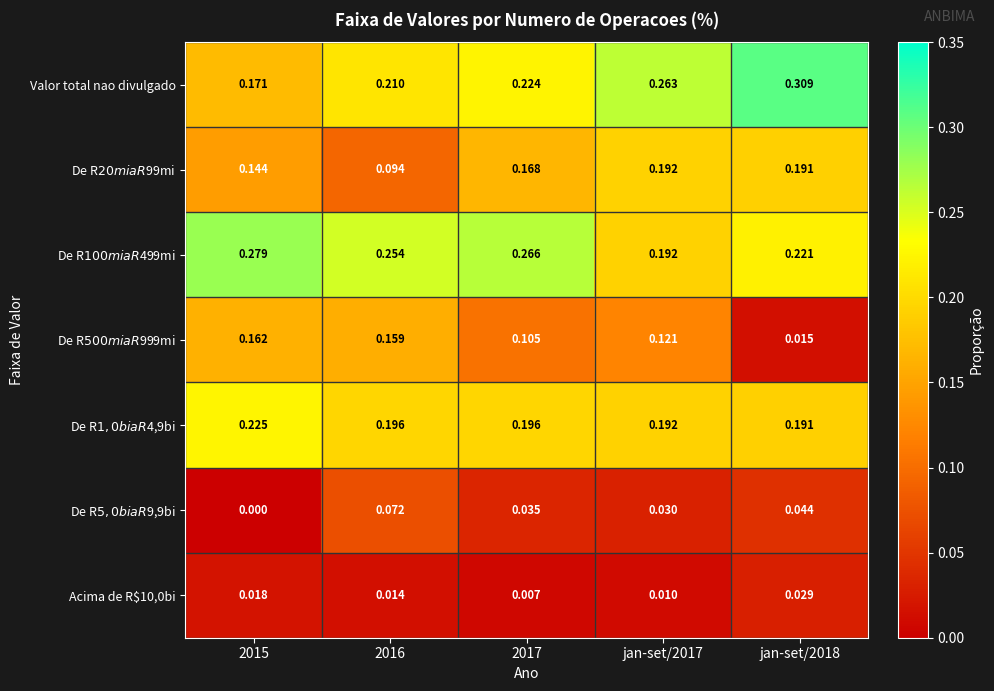

What is the difference between the highest and lowest values at jan-set/2017?

0.3